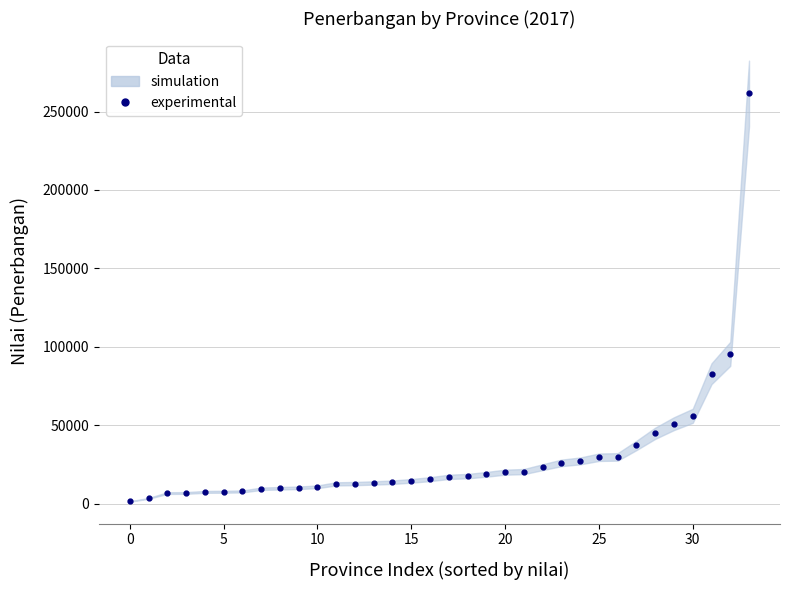

The value at 10 is 16499. True or false?

False